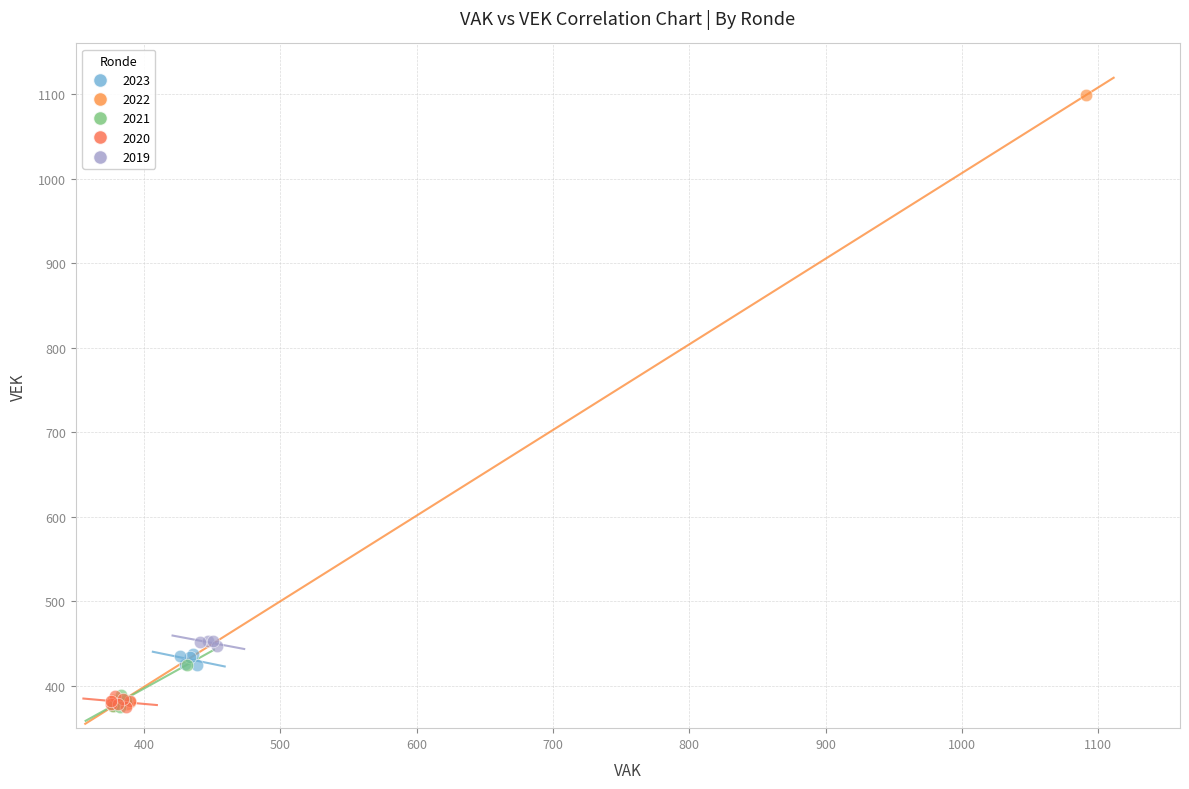

Which series has the largest Y range (max minus min)?

2022